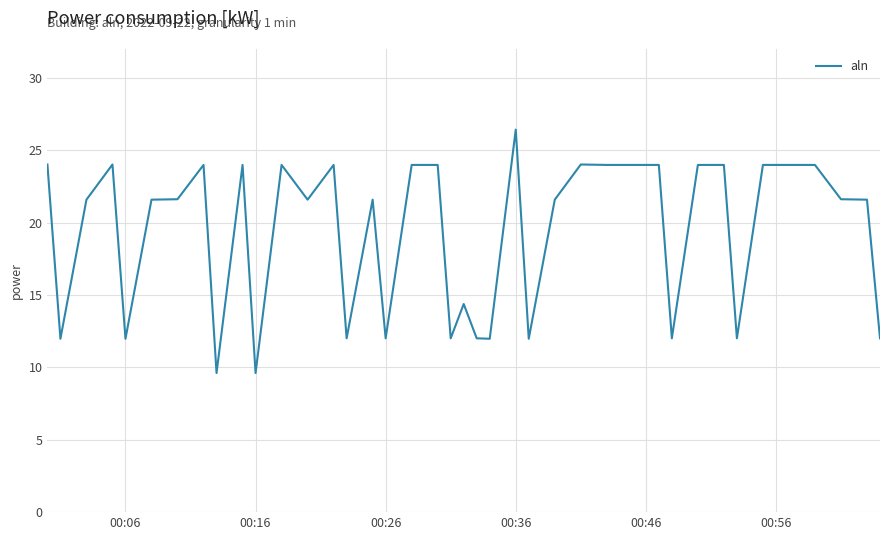

What is the maximum value shown in the chart?

26.4